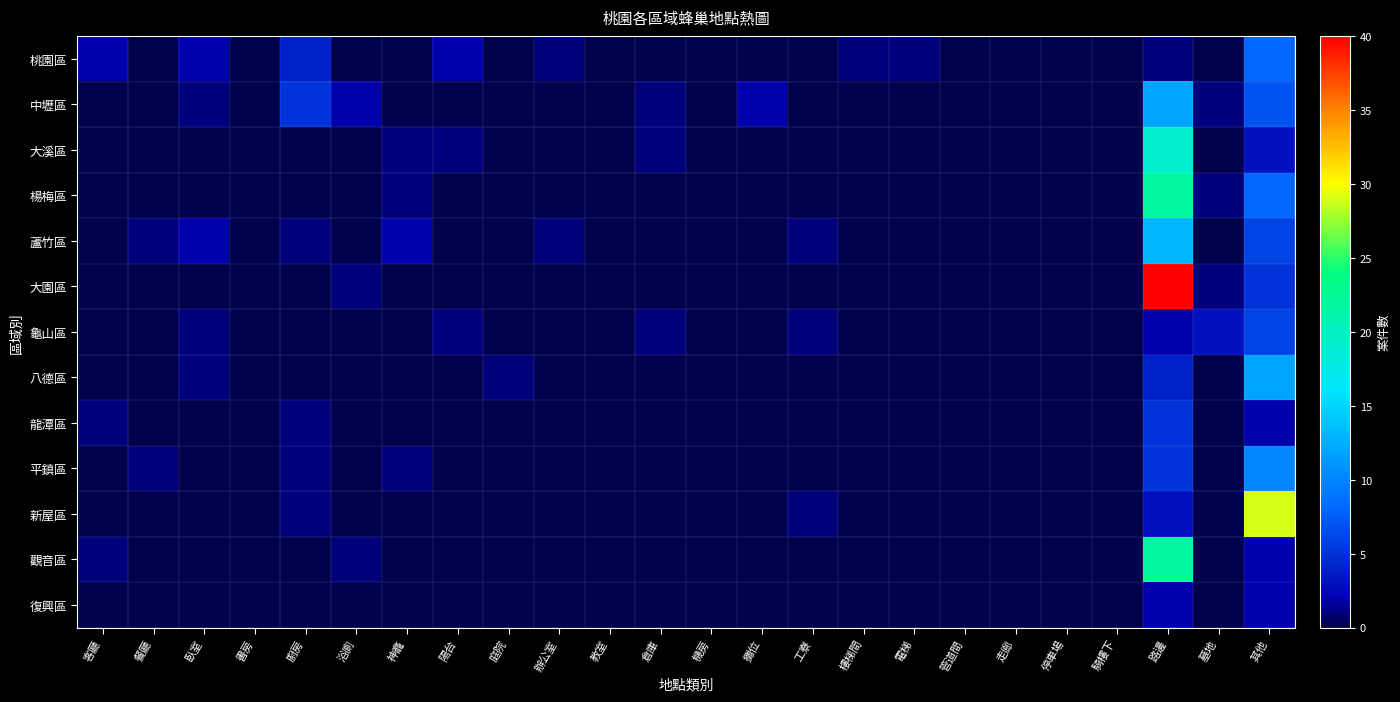

Which series changed the most between 倉庫 and 路邊?

大園區